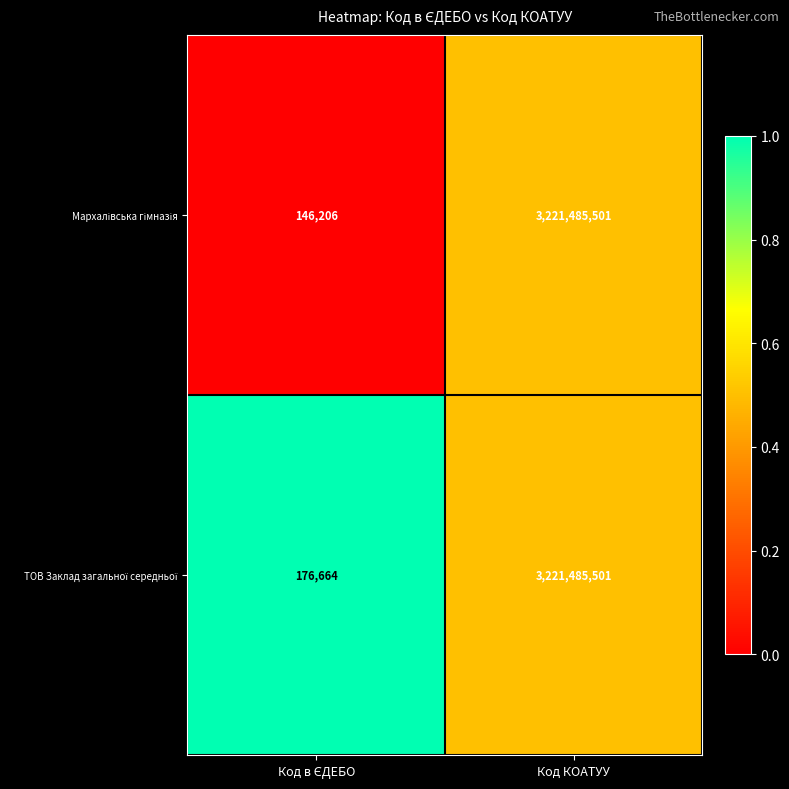

What is the greatest value displayed?

3221485501